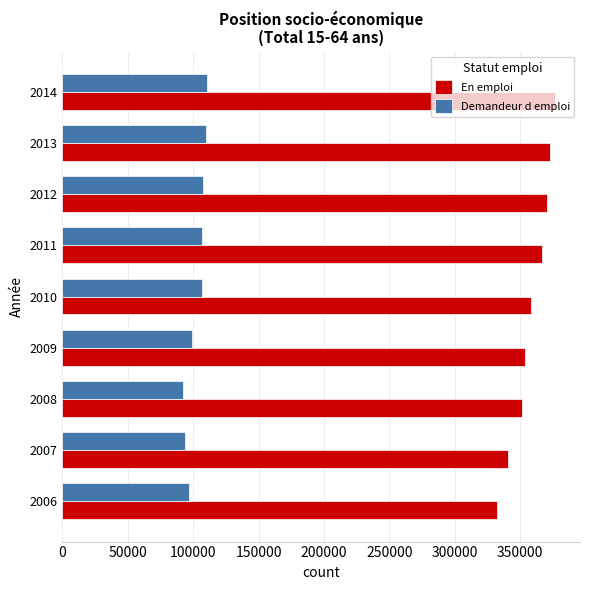

Which series has the widest spread of values?

En emploi